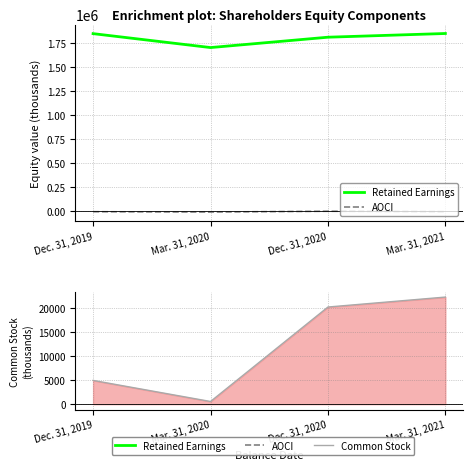

Which category has the highest value in the Common Stock series?

Mar. 31, 2021